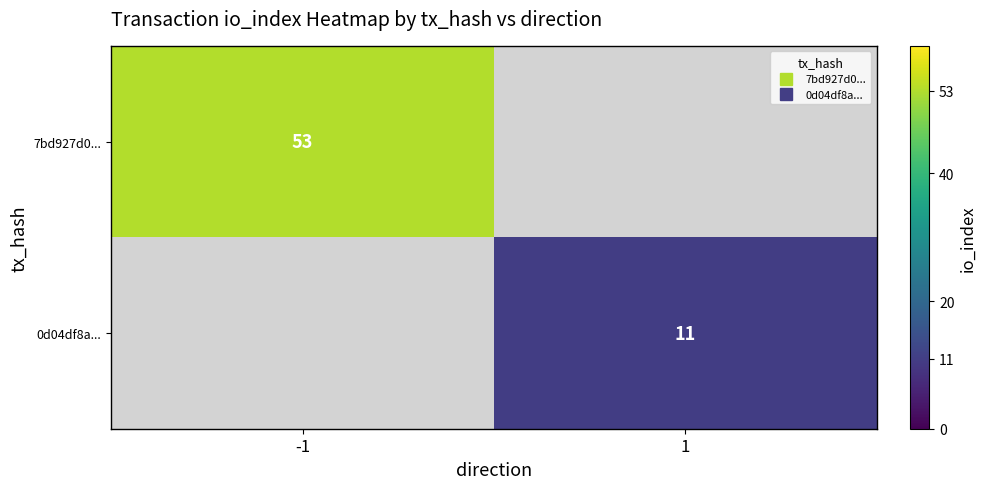

At which label does 7bd927d0... reach its peak?

-1